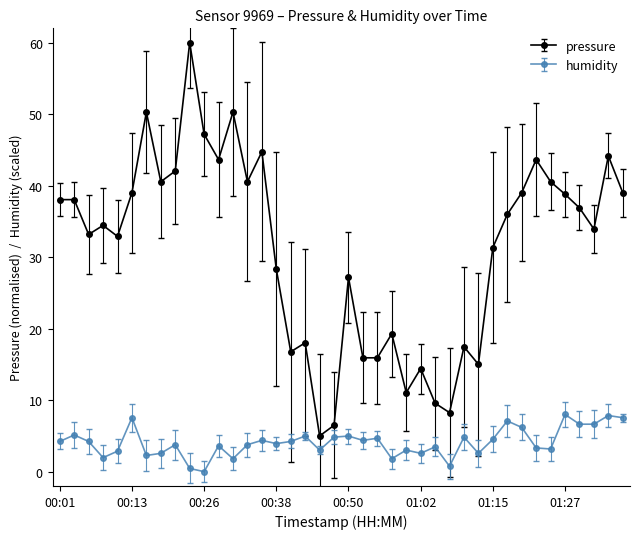

True or false: humidity and pressure cross at least once.

False